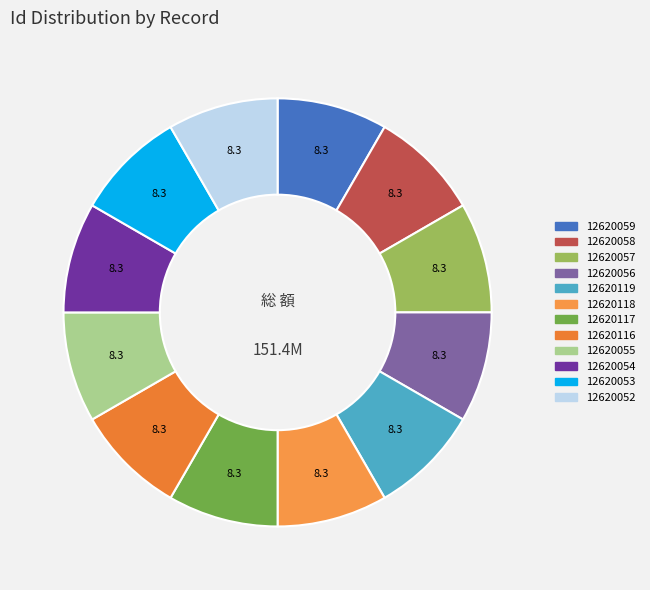

What is the smallest slice in the pie chart?

12620052